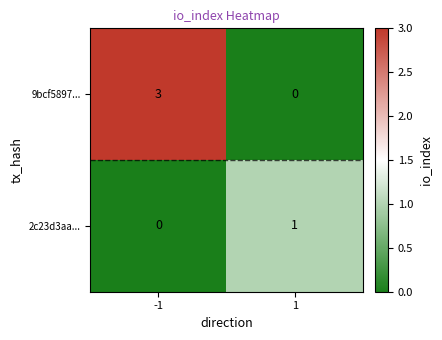

Which series has the widest spread of values?

9bcf5897...